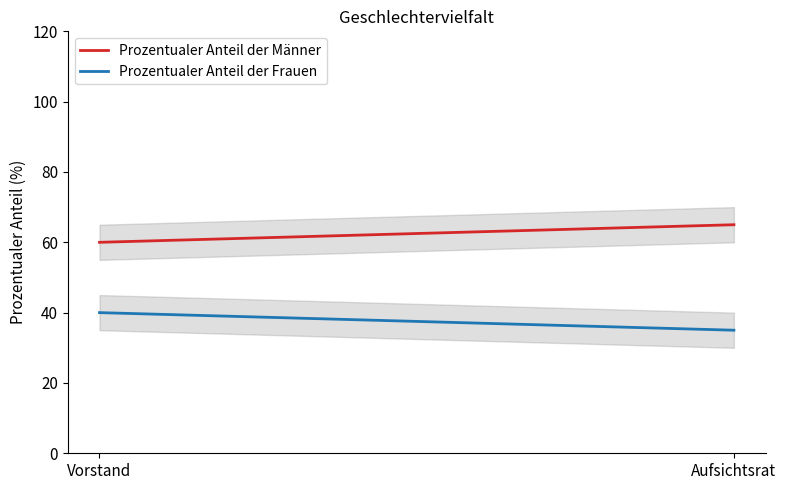

Rank the series by their maximum value, from highest to lowest.

Prozentualer Anteil der Männer, Prozentualer Anteil der Frauen